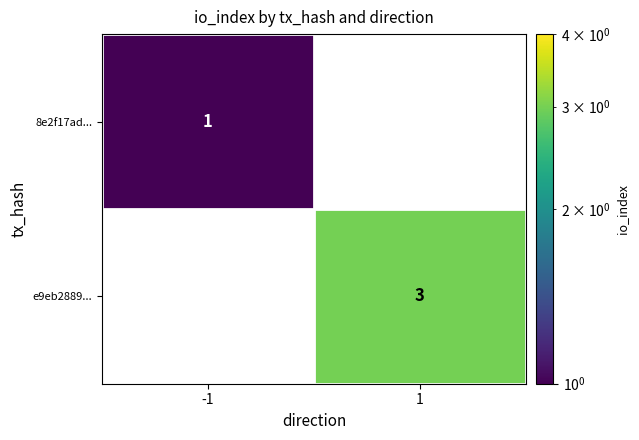

What is the greatest value displayed?

3